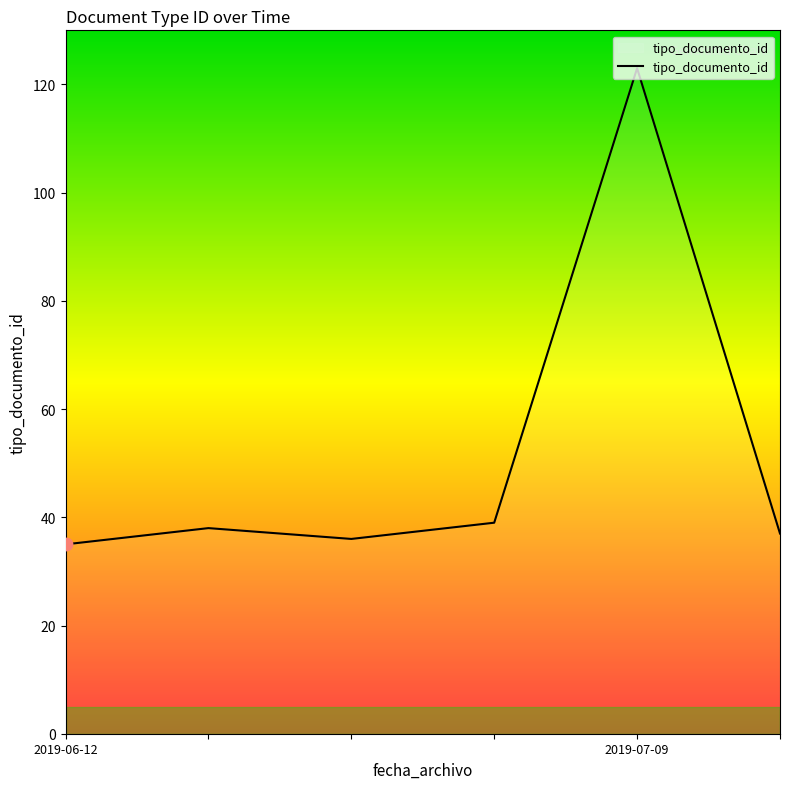

What is the difference between the second highest and minimum values?

4